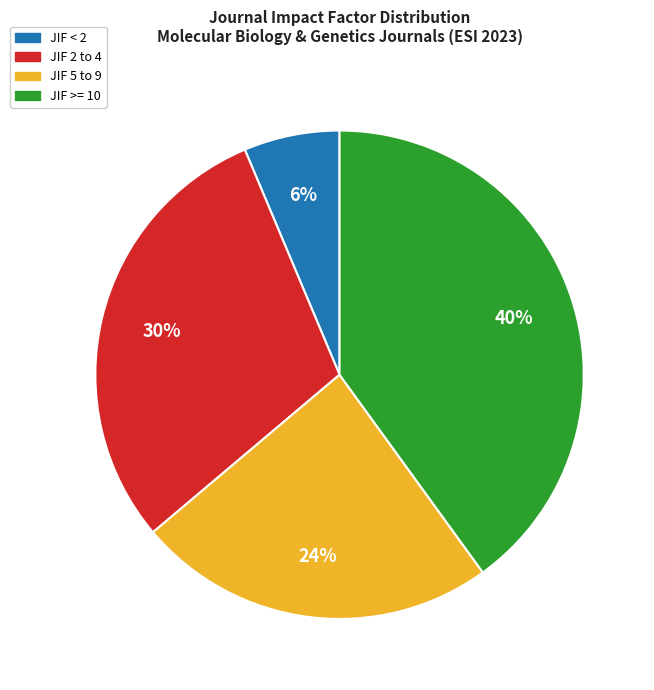

What percentage is the JIF < 2 slice, to the nearest percent?

6%